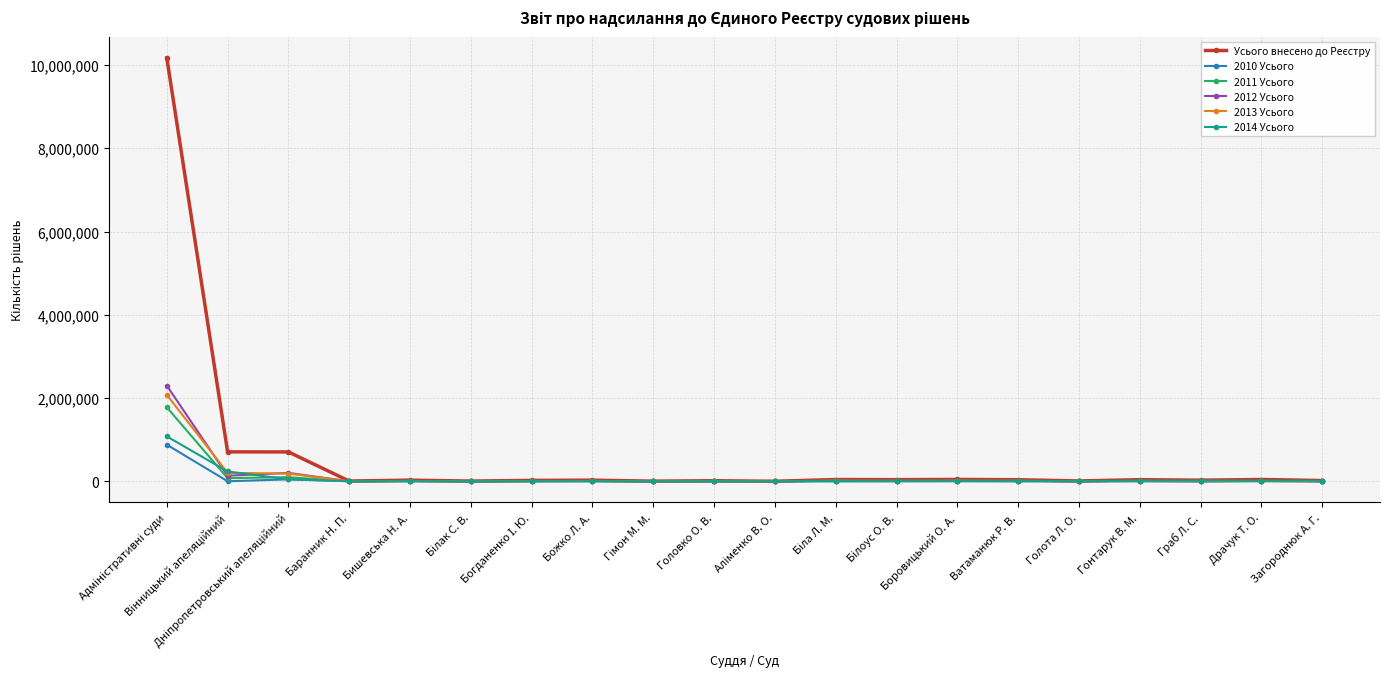

True or false: 2013 Усього has more than 2 interior local peaks.

True